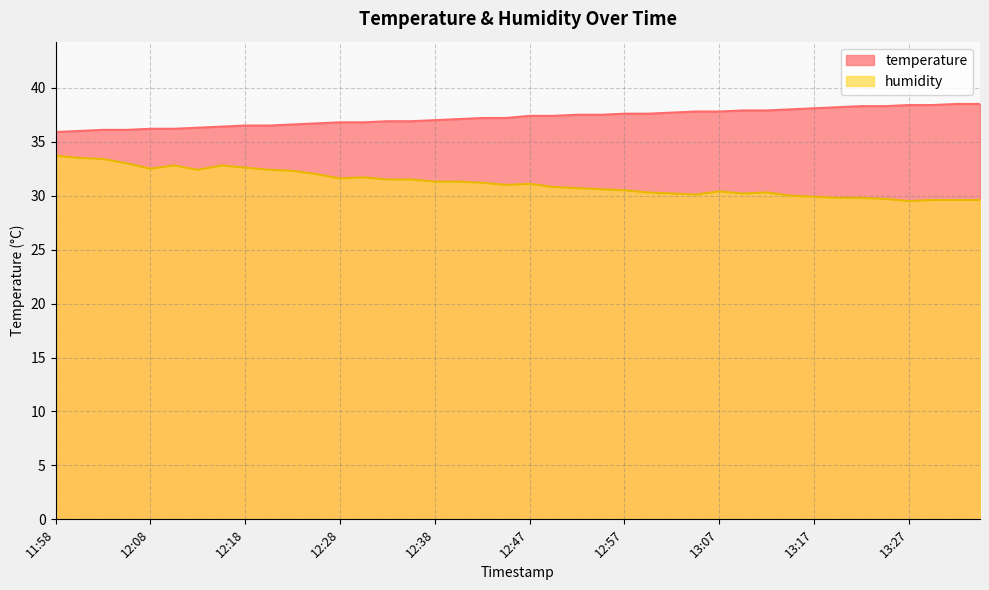

What is the difference between the second highest and minimum values in the temperature series?

2.6